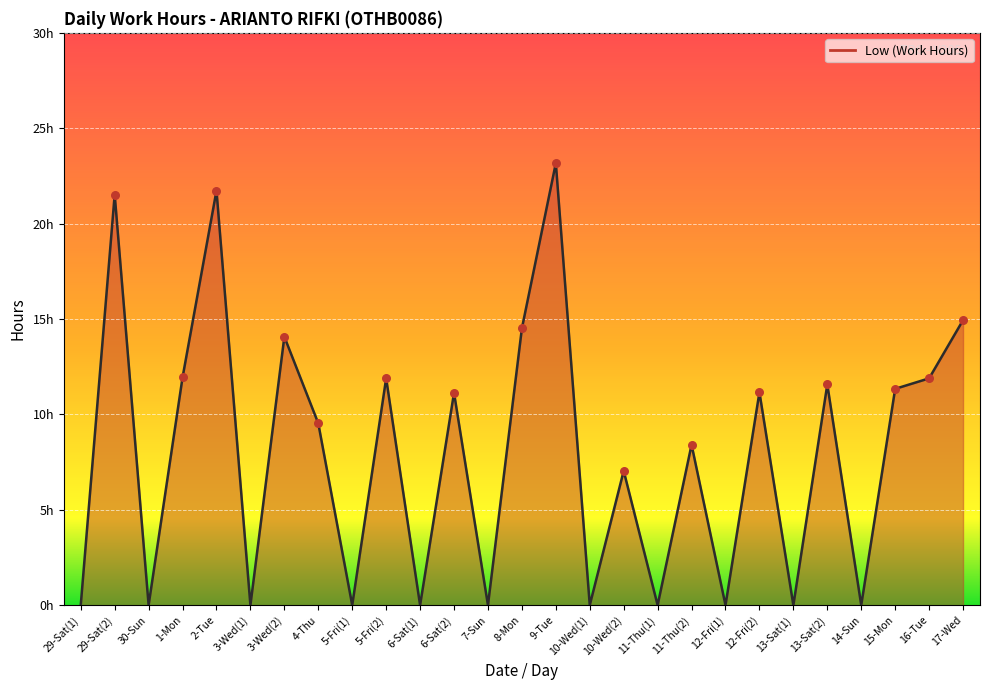

Between 4-Thu and 1-Mon, which is larger?

1-Mon